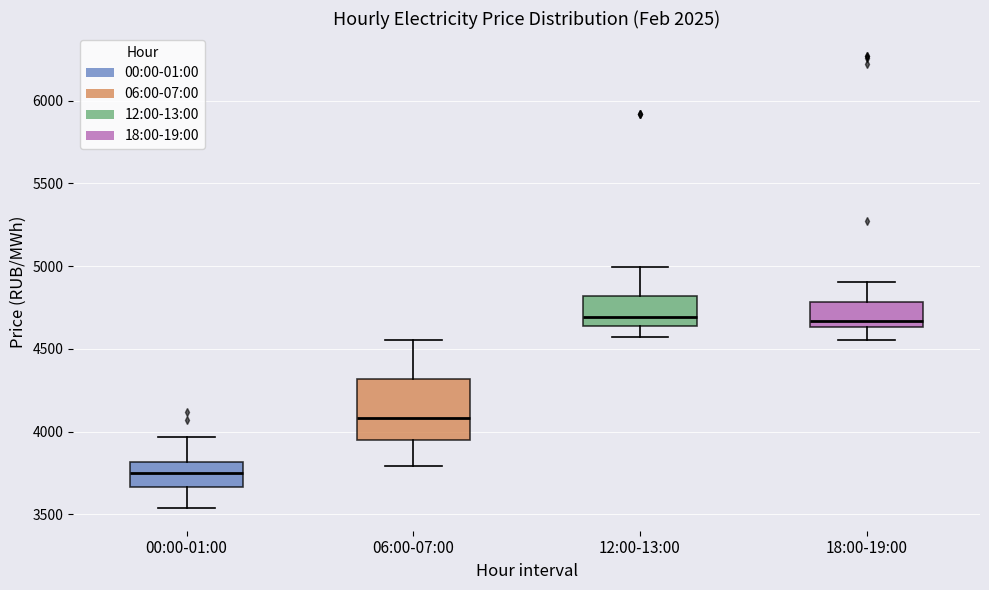

Where does the lower whisker of the box for 18:00-19:00 end on the y-axis? The values are not printed on the chart, so give them approximately, as read against the axis.

4550